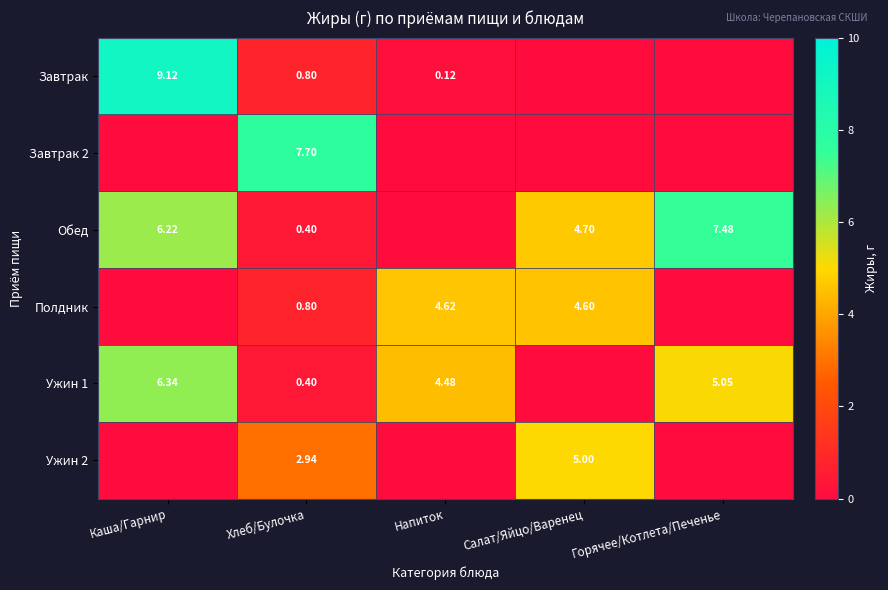

At which label is Обед closest to 3?

Салат/Яйцо/Варенец